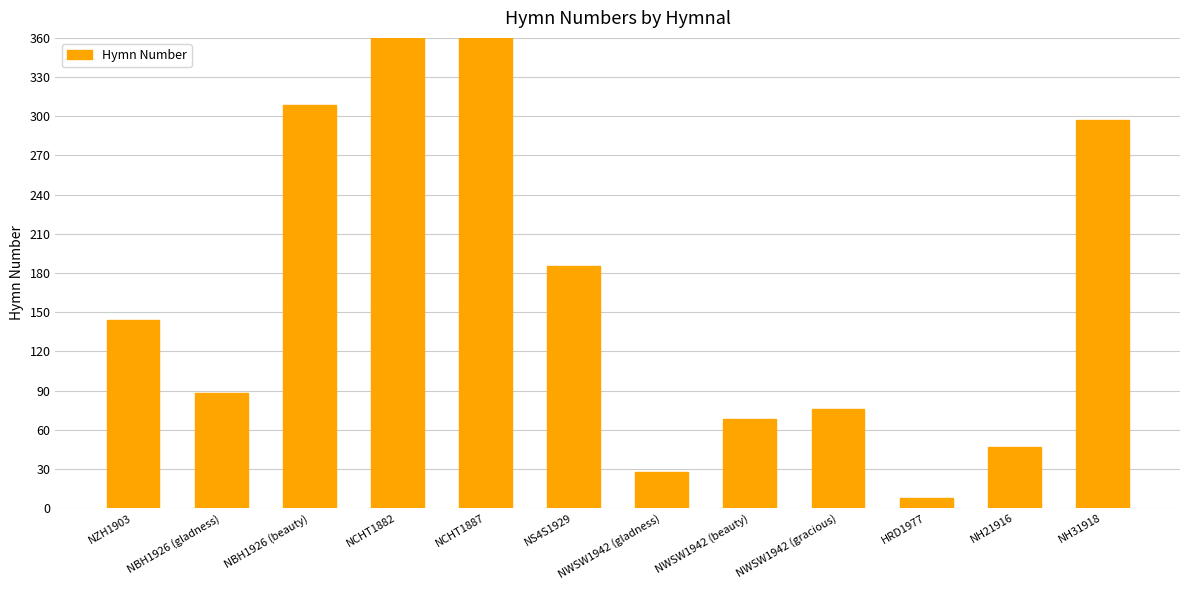

What is the difference between the maximum and minimum values?

453